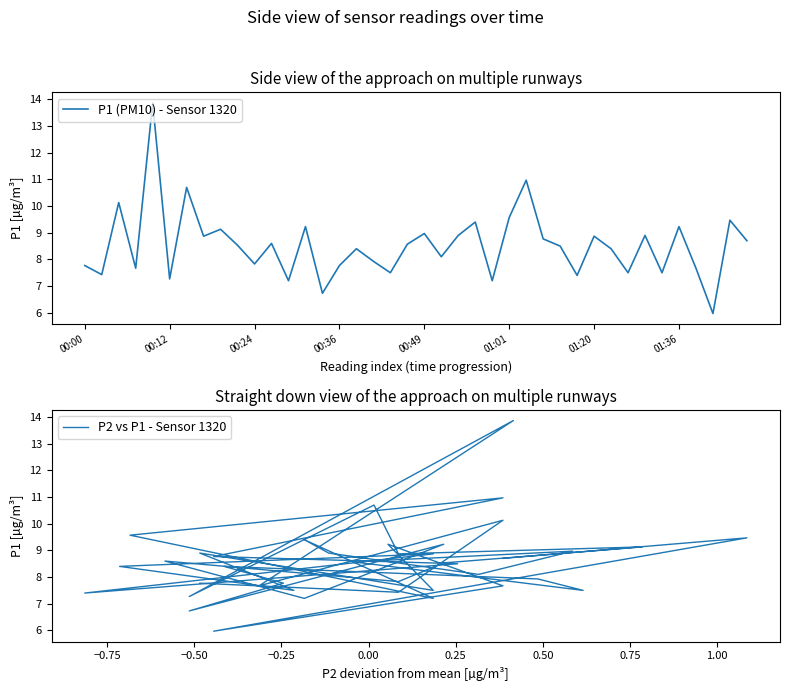

The P1 (PM10) - Sensor 1320 series shows 3.3 at 00:24. True or false?

False